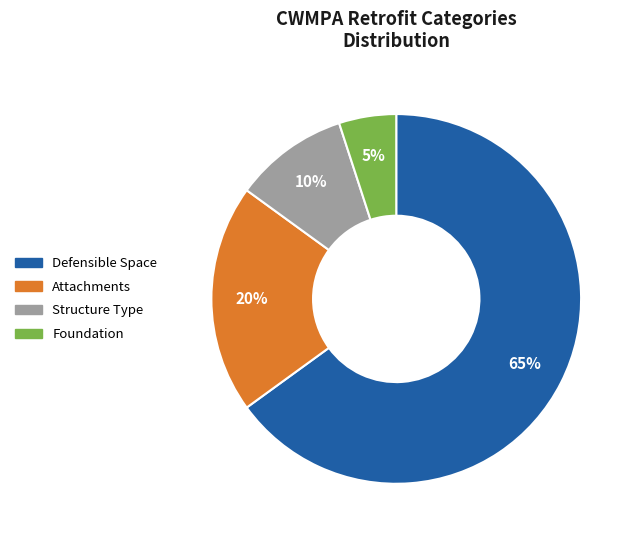

To the nearest percent, what is the difference between the Structure Type and Foundation slice percentages?

5%